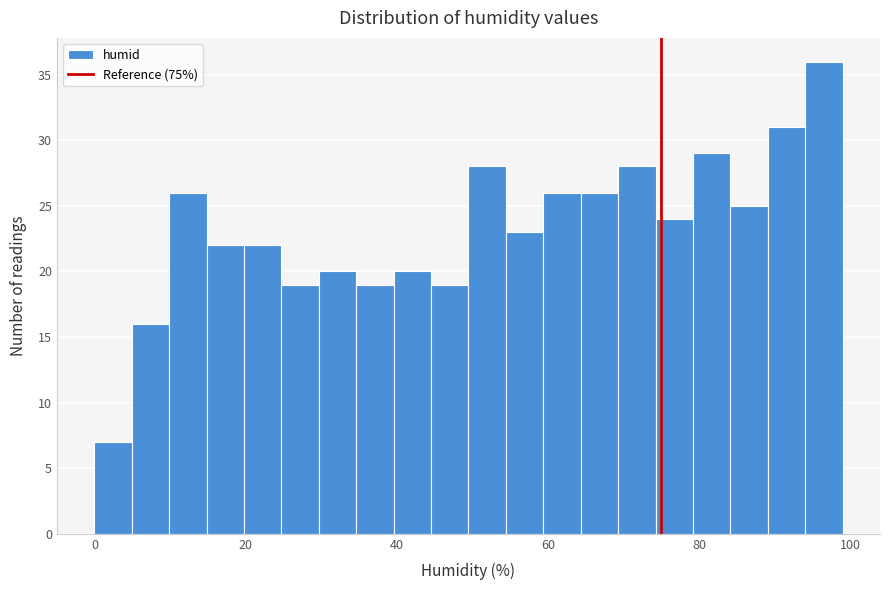

Around what value on the x-axis is the tallest bar? Give the approximate position of its centre, as read against the axis.

96